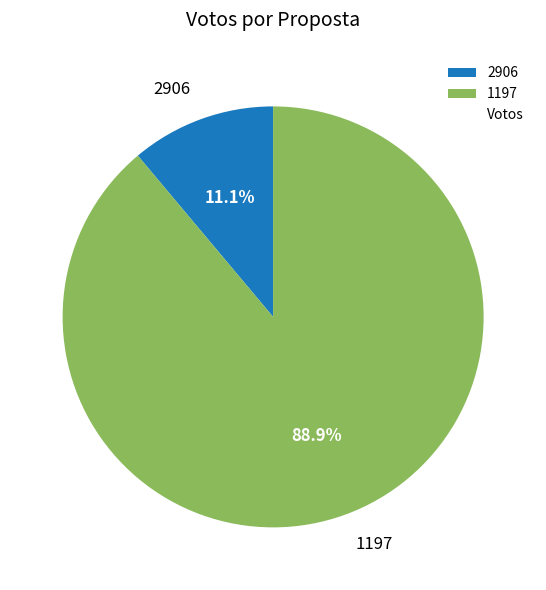

Is there any slice that represents more than half of the pie?

Yes